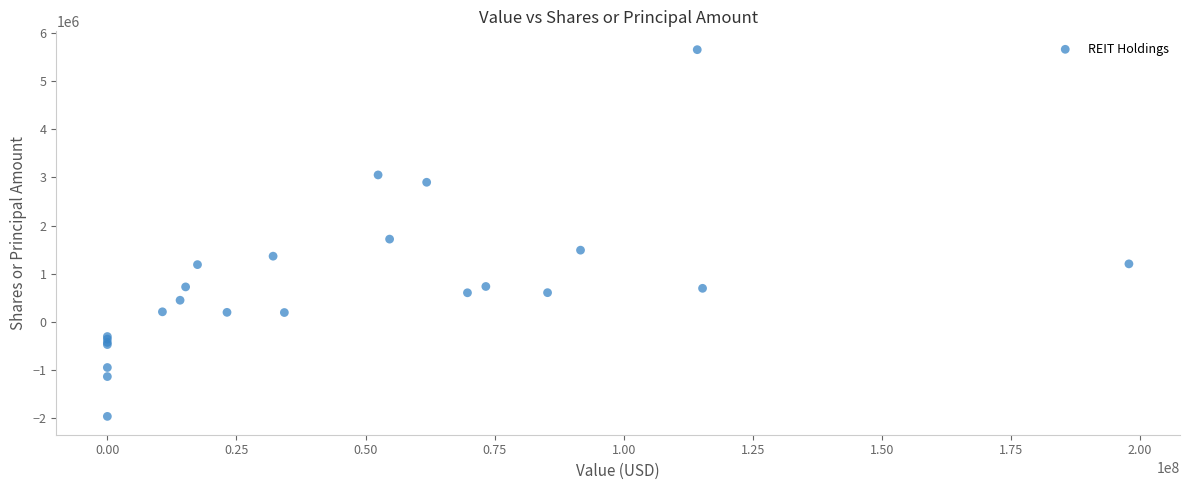

What Y value in the scatter plot is closest to 1844174?

1717745